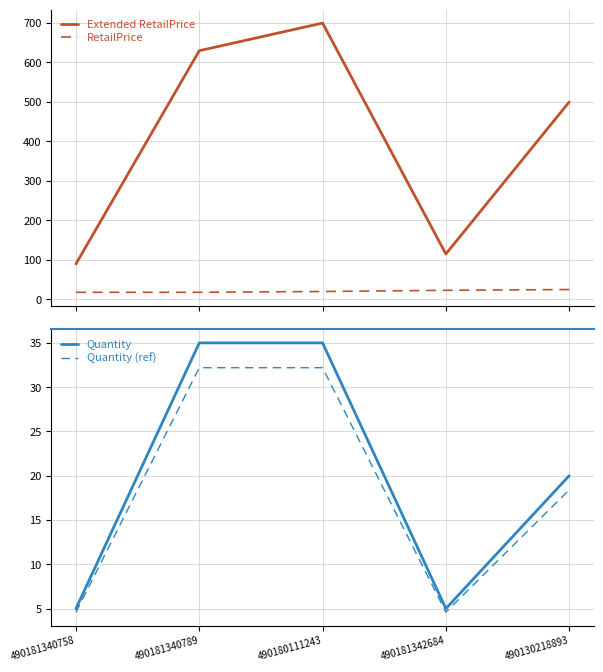

How many data points in RetailPrice are less than 19?

2